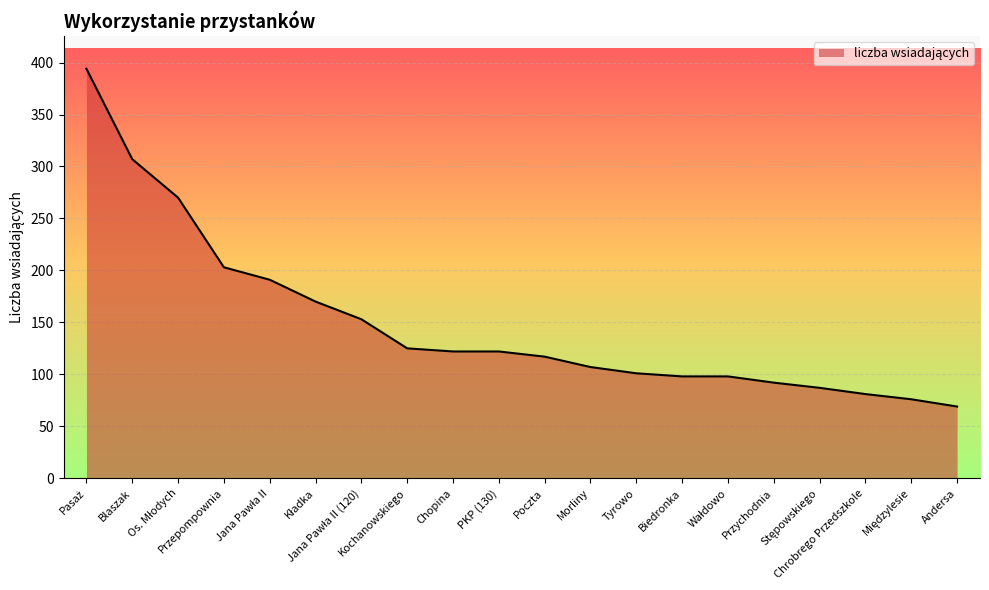

What is the smallest value displayed?

69